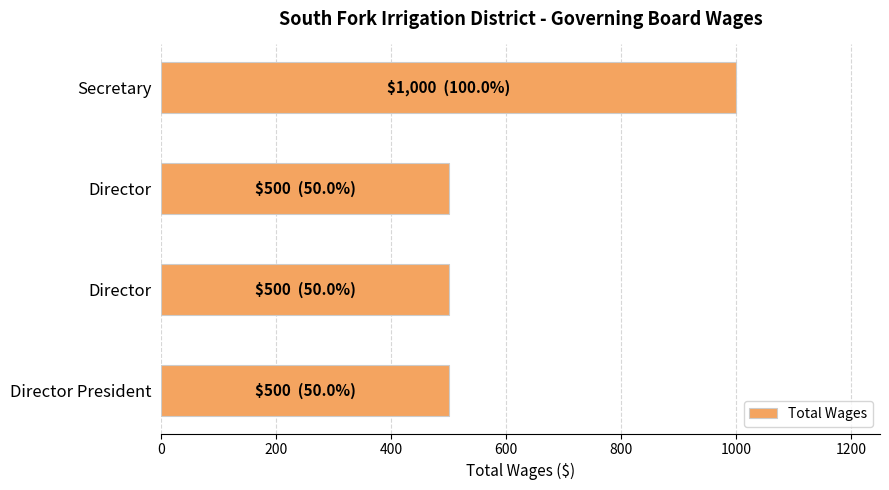

Are the bars horizontal?

Yes